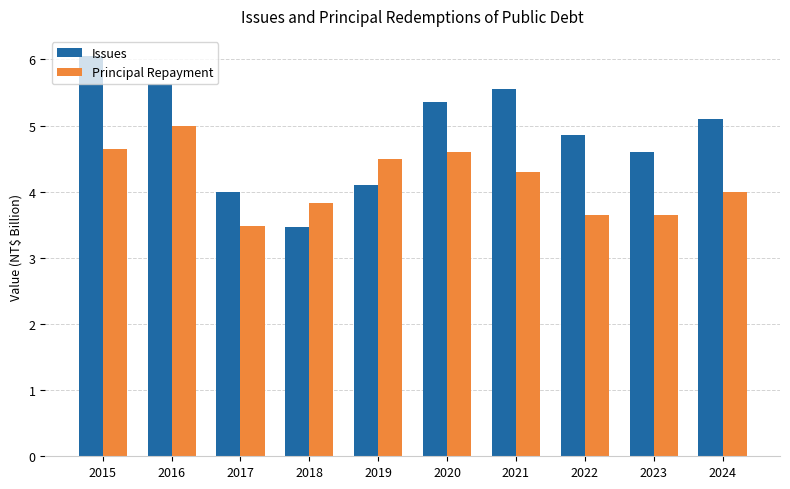

What is the difference between the second highest and second lowest values in the Principal Repayment series?

1.0